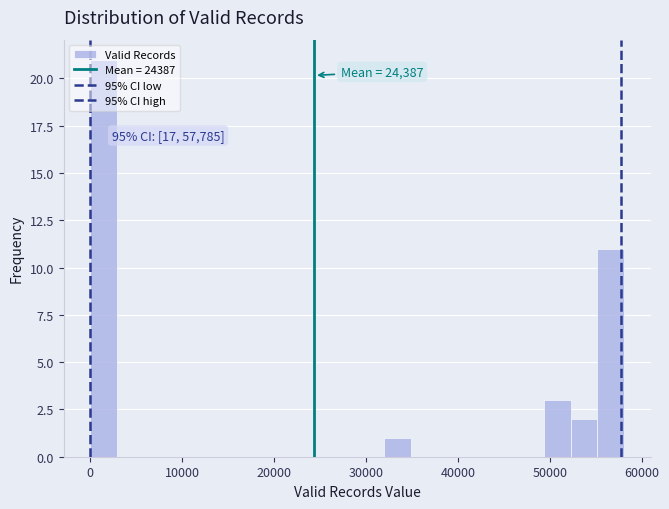

Around what value on the x-axis is the tallest bar? Give the approximate position of its centre, as read against the axis.

1000